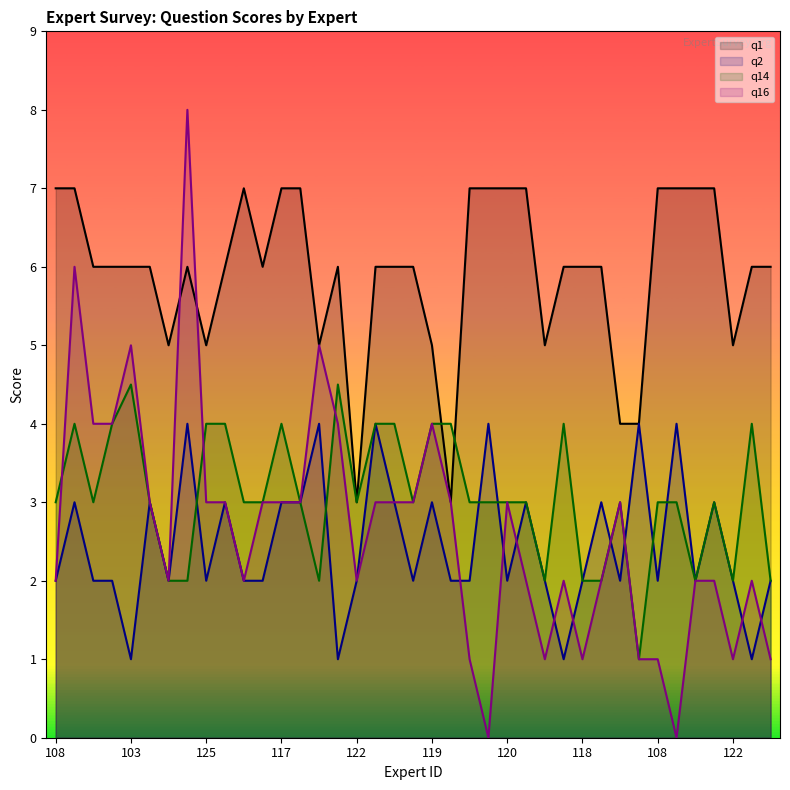

The value of q2 at 126 is 0.9. True or false?

False